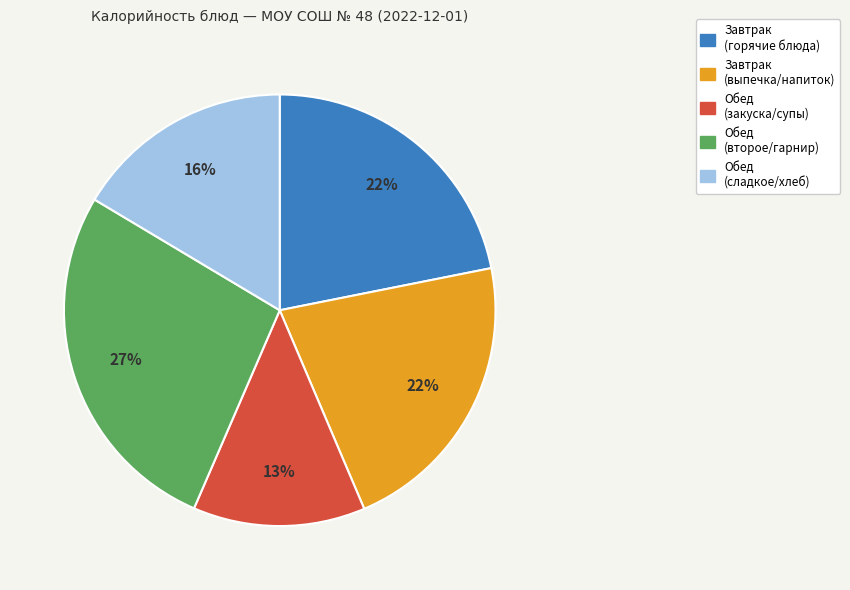

Is it true that Завтрак (горячие блюда) is 29% of the pie?

False